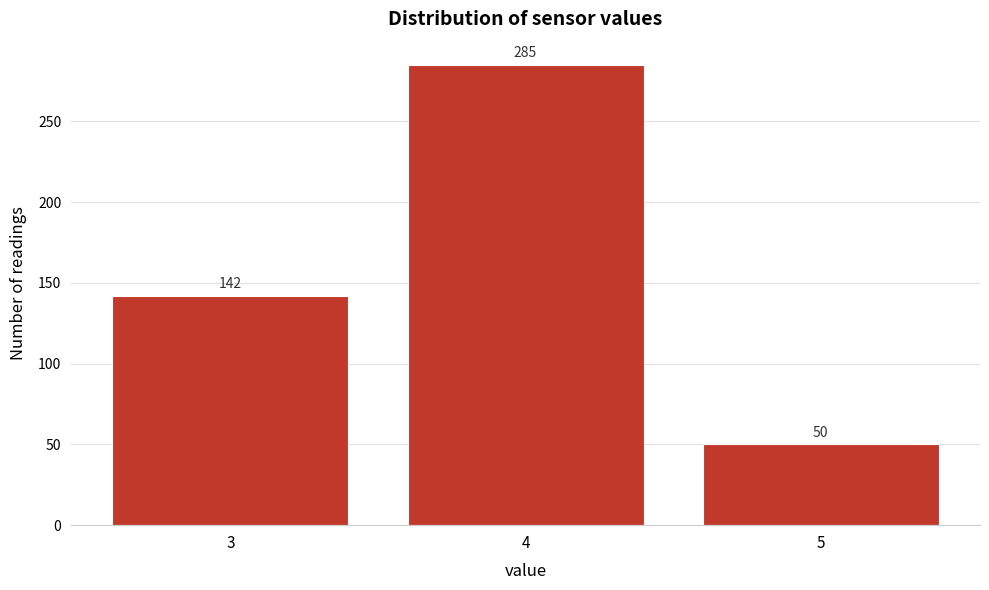

Reading left to right, list all the values displayed in this chart.

142	285	50